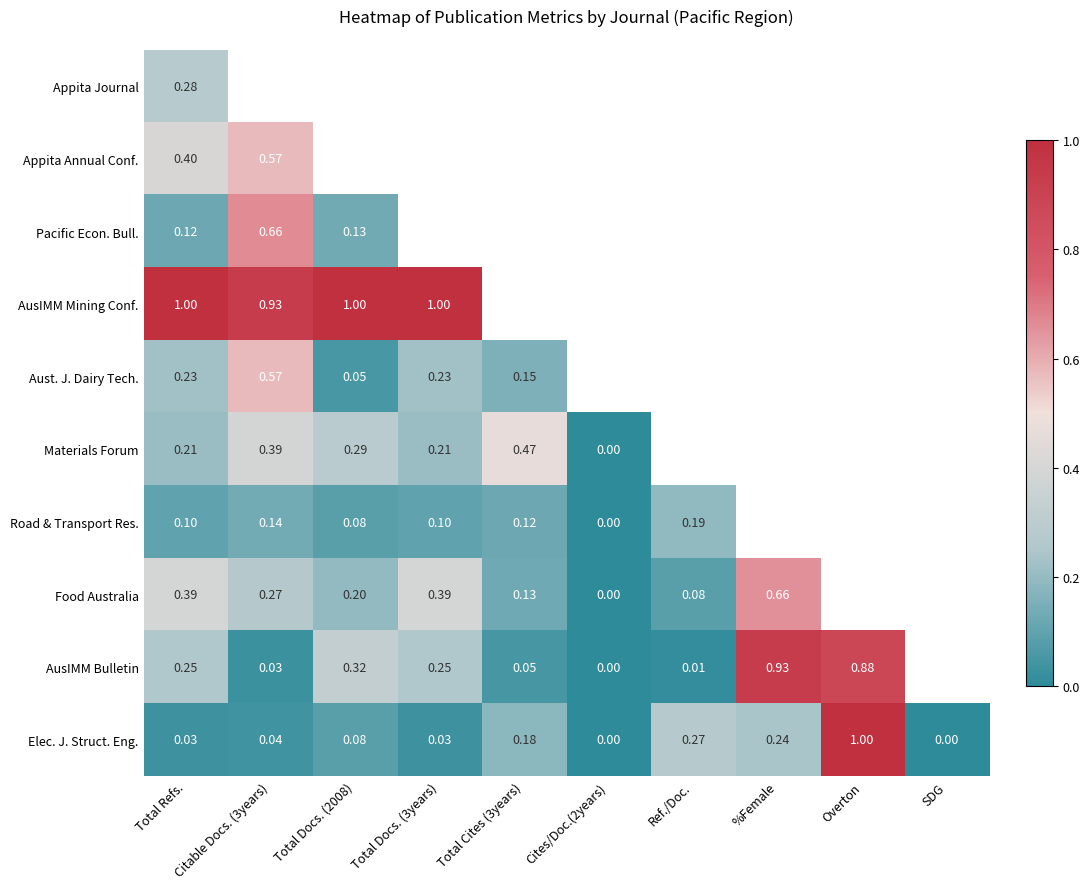

Which category has the highest value in the Elec. J. Struct. Eng. series?

Overton